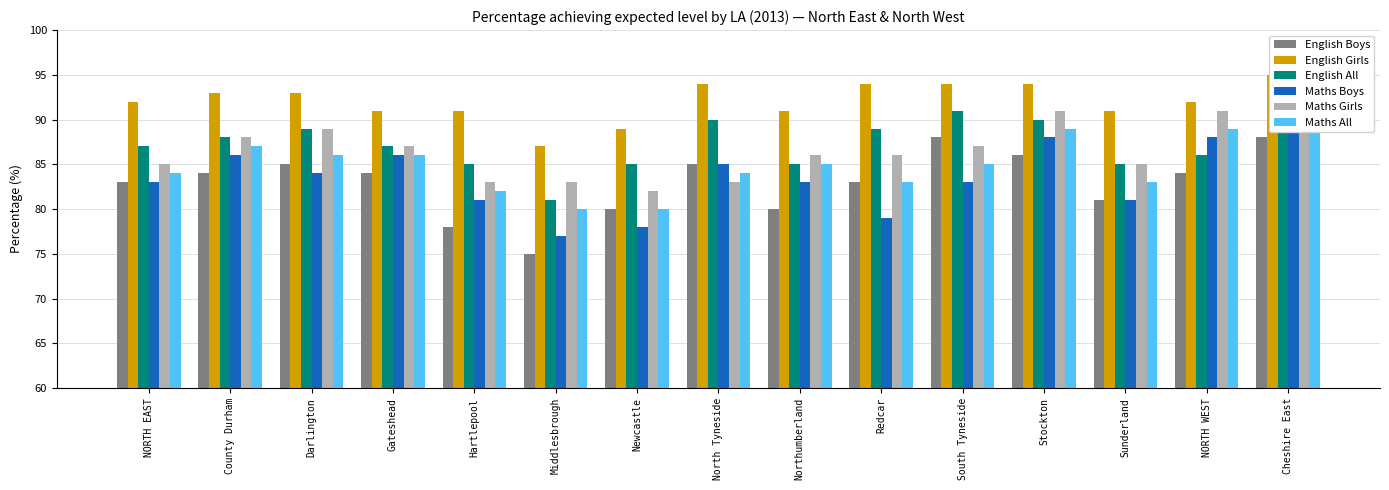

At which label does English All first exceed 87?

County Durham